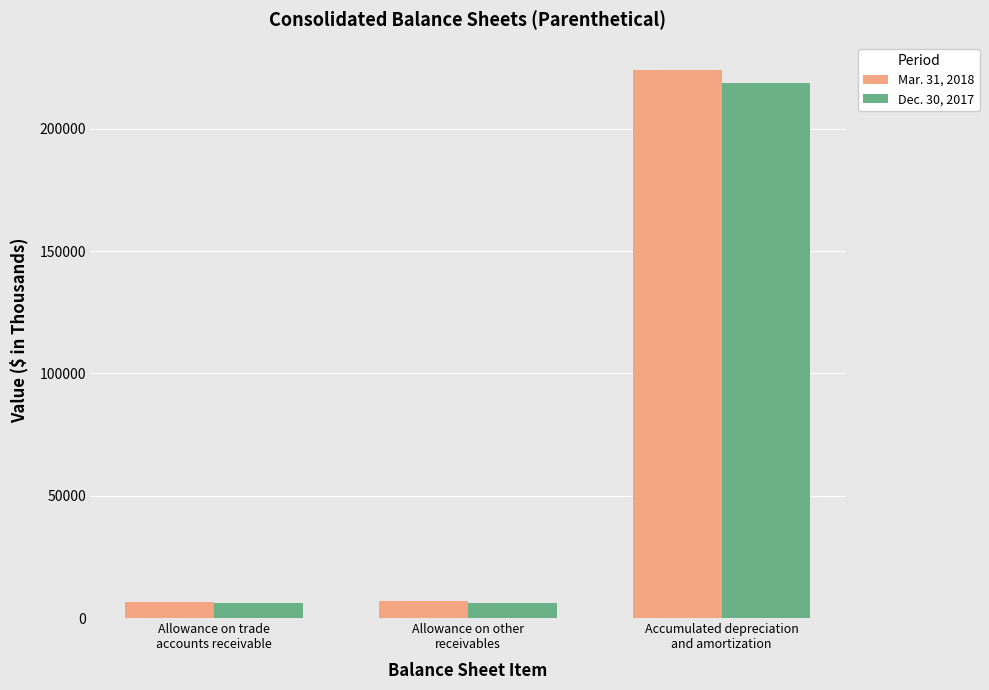

What is the sum of the Dec. 30, 2017 values at Accumulated depreciation
and amortization and Allowance on trade
accounts receivable?

224831